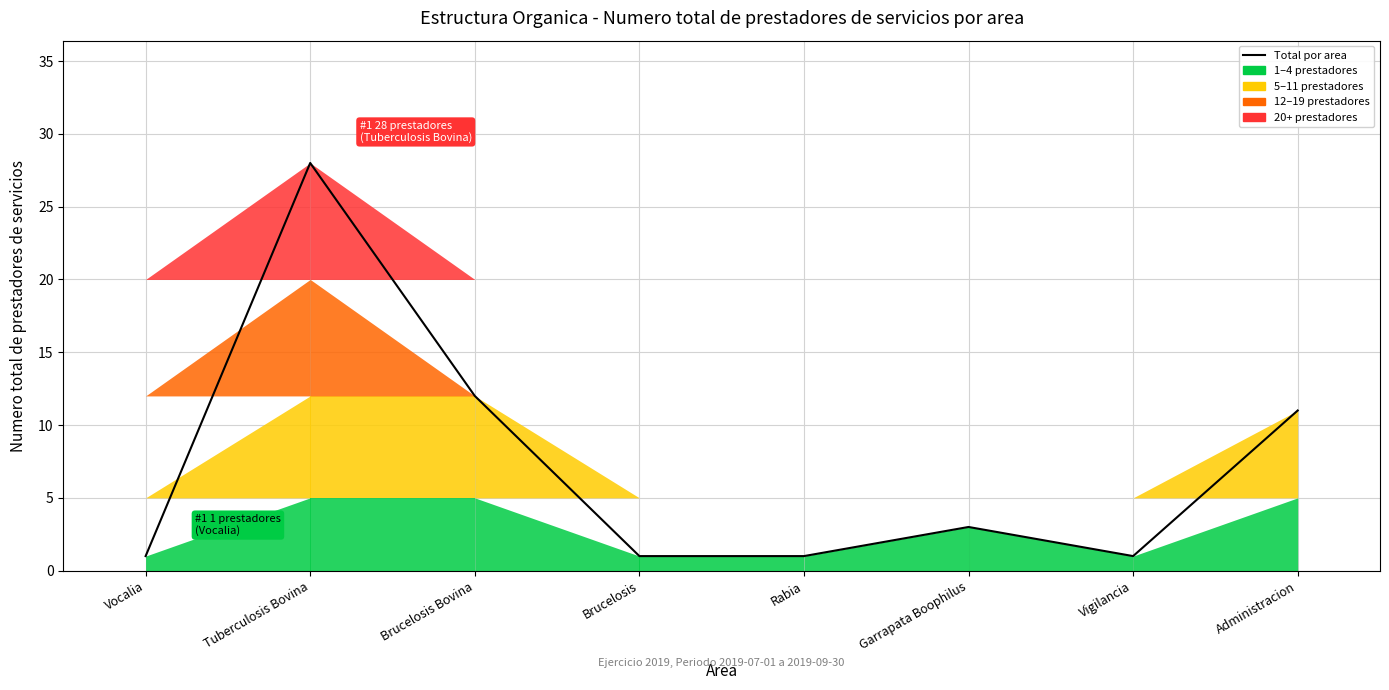

Rank the categories by value from highest to lowest.

Tuberculosis Bovina, Brucelosis Bovina, Administracion, Garrapata Boophilus, Vocalia, Brucelosis, Rabia, Vigilancia